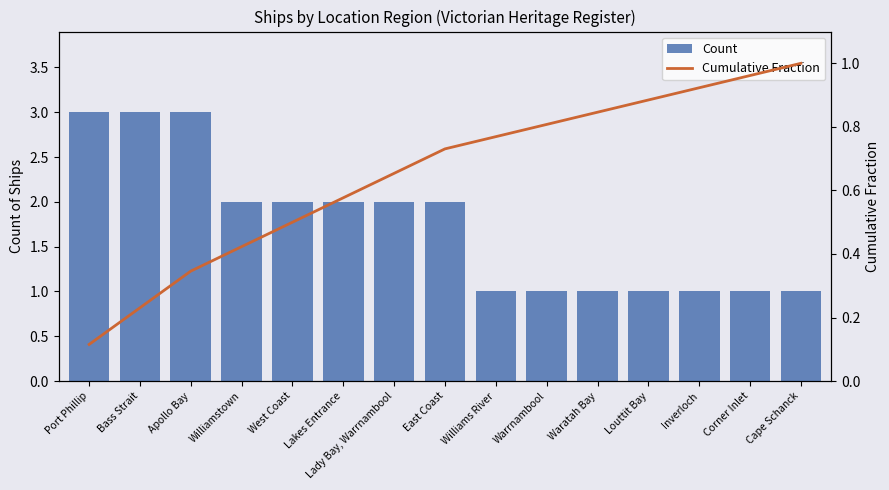

Is it true that Count equals 4.8 at Port Phillip?

False